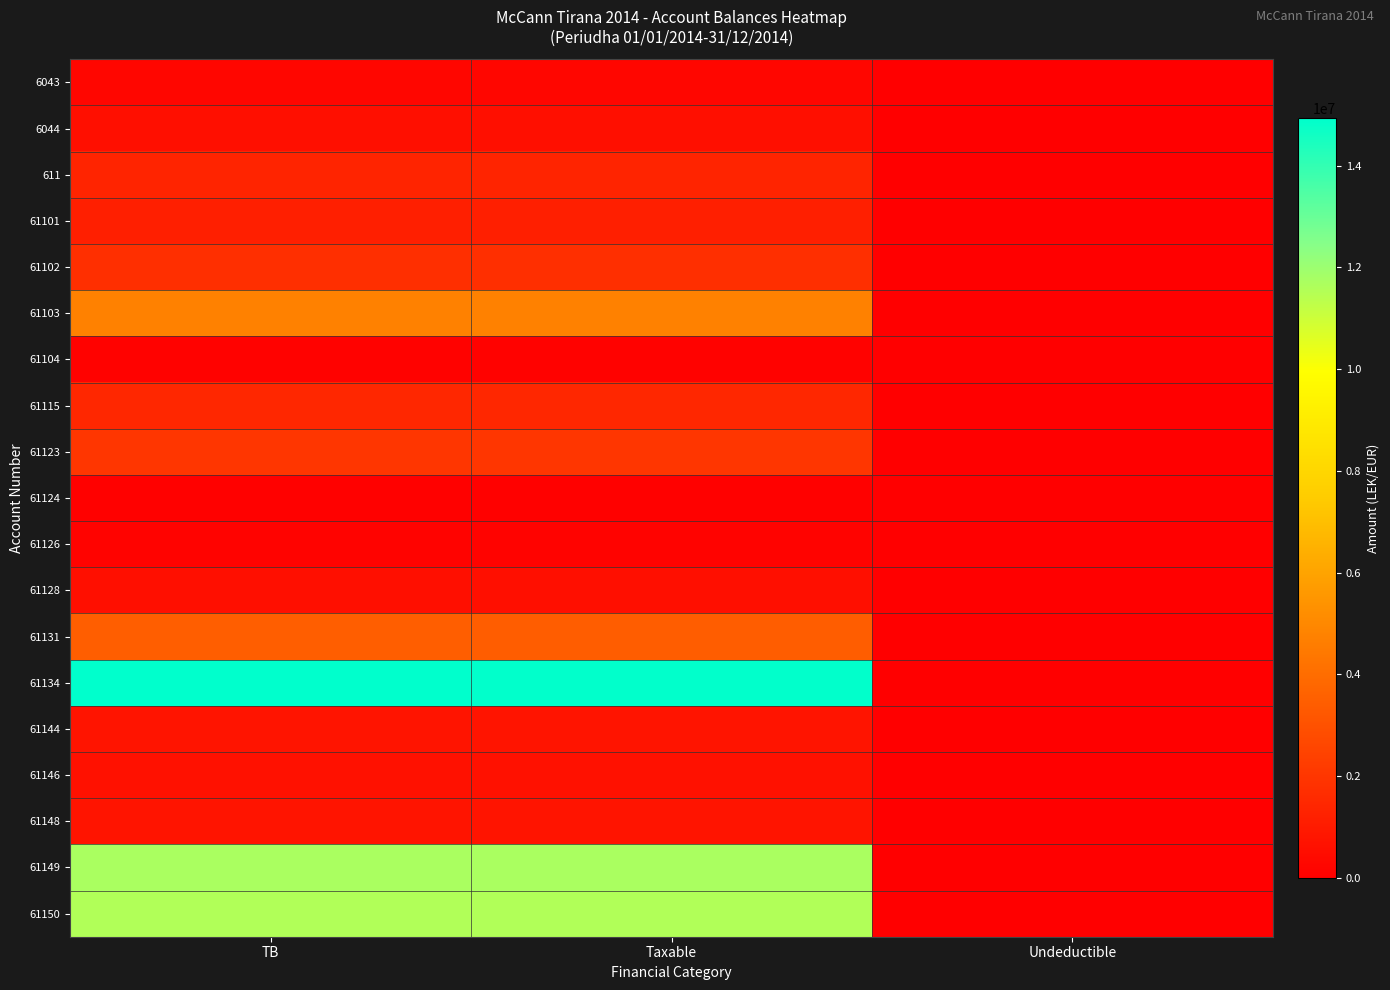

Reading left to right, transcribe all the data shown in this chart.

6043: TB=250227.1	Taxable=250227.1	Undeductible=0.0
6044: TB=588118.9	Taxable=575296.9	Undeductible=12822.0
611: TB=1366068.5	Taxable=1366068.5	Undeductible=0.0
61101: TB=1149043.7	Taxable=1149043.7	Undeductible=0.0
61102: TB=1735151.5	Taxable=1735151.5	Undeductible=0.0
61103: TB=4735066.9	Taxable=4731146.9	Undeductible=3920.0
61104: TB=105900.0	Taxable=105900.0	Undeductible=0.0
61115: TB=1434003.2	Taxable=1433753.2	Undeductible=250.0
61123: TB=2010362.2	Taxable=1991862.2	Undeductible=18500.0
61124: TB=61813.2	Taxable=61813.2	Undeductible=0.0
61126: TB=163090.0	Taxable=157990.0	Undeductible=5100.0
61128: TB=567460.5	Taxable=567460.5	Undeductible=0.0
61131: TB=3465988.5	Taxable=3437988.5	Undeductible=28000.0
61134: TB=14931158.8	Taxable=14887859.8	Undeductible=43299.0
61144: TB=779642.1	Taxable=779642.1	Undeductible=0.0
61146: TB=666085.5	Taxable=666085.5	Undeductible=0.0
61148: TB=769080.9	Taxable=769080.9	Undeductible=0.0
61149: TB=11717876.6	Taxable=11717876.6	Undeductible=0.0
61150: TB=11574631.1	Taxable=11574631.1	Undeductible=0.0